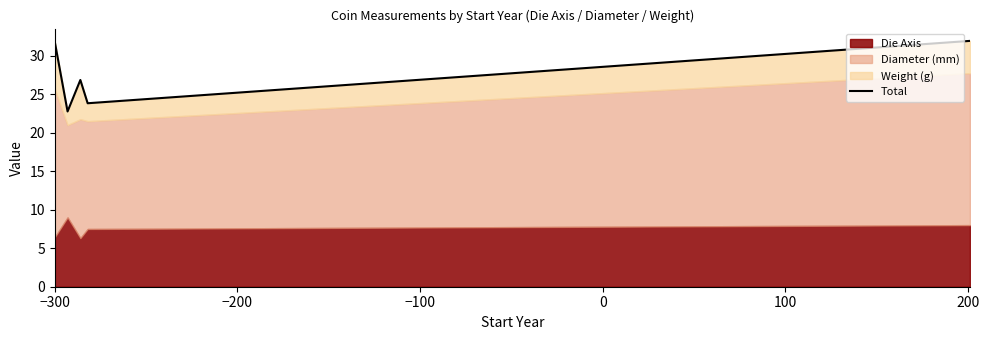

How many points are lower than both their immediate neighbors (excluding endpoints)?

2